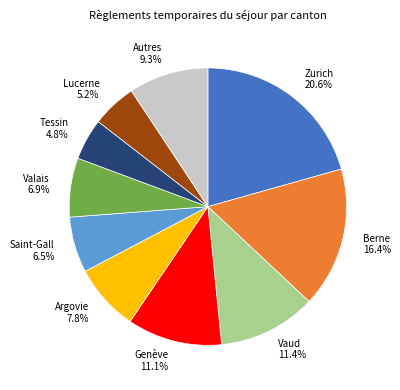

Which category has the biggest portion of the pie?

Zurich